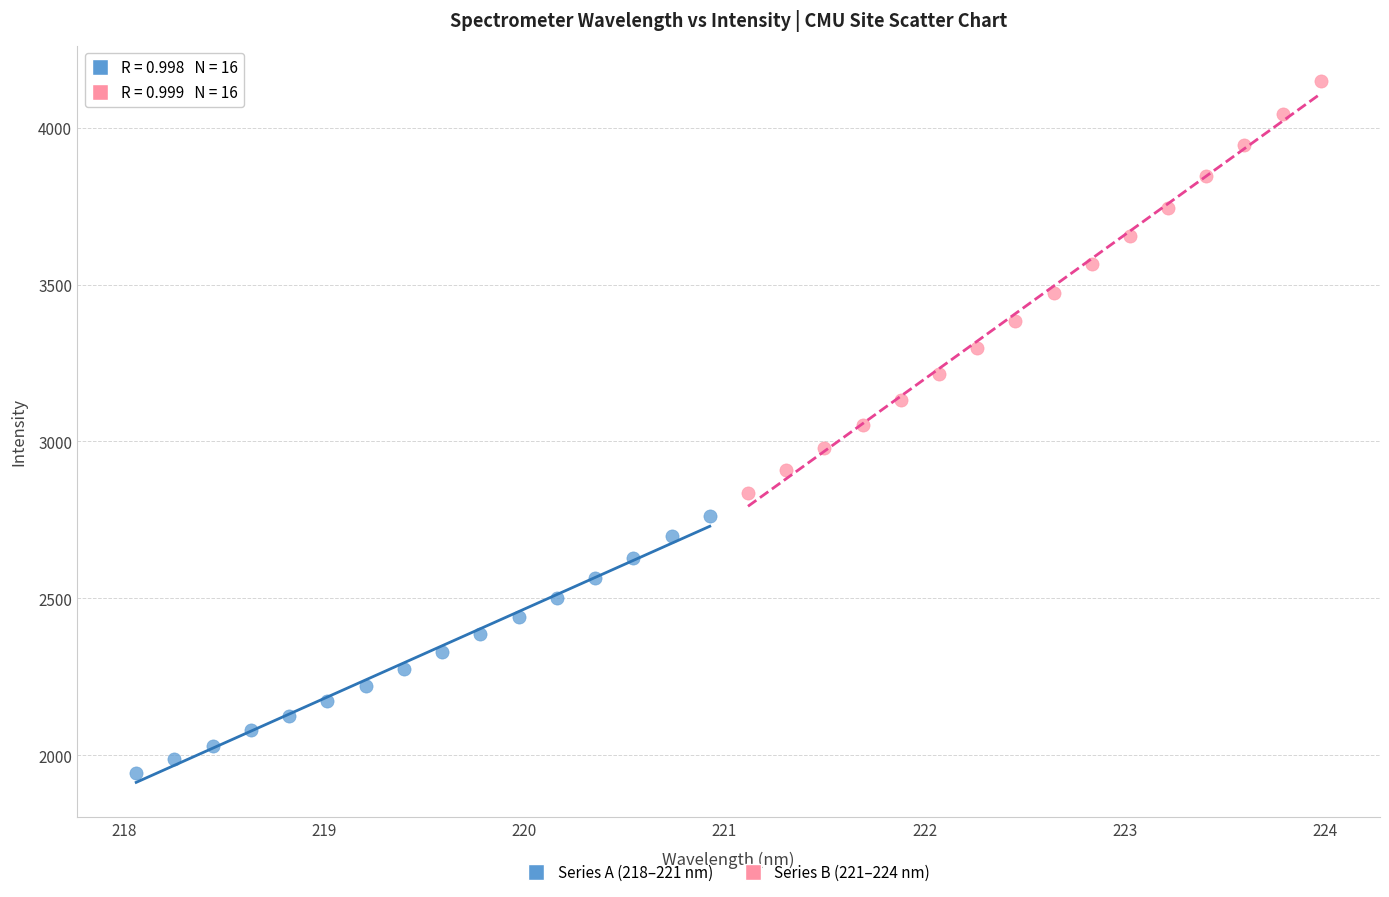

Which series reaches the maximum Y coordinate?

Series B (221–224 nm)